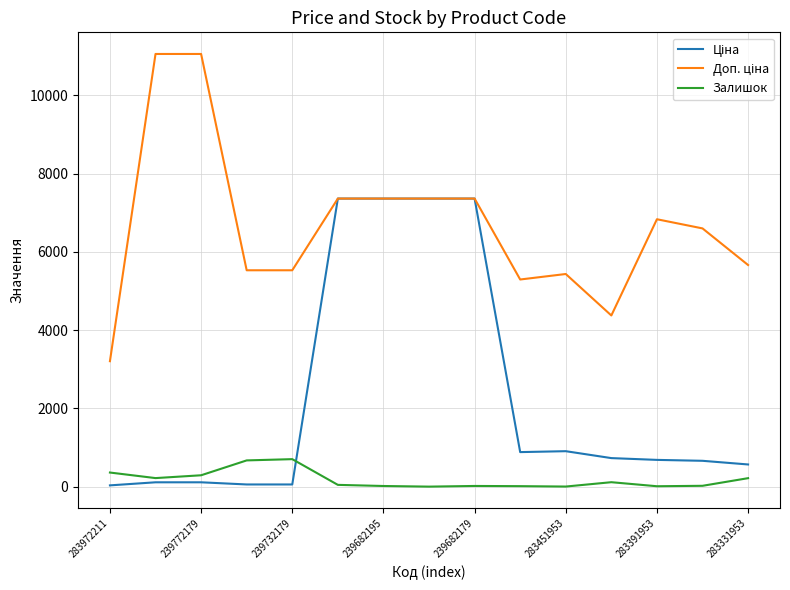

Does the chart have visible grid lines?

Yes